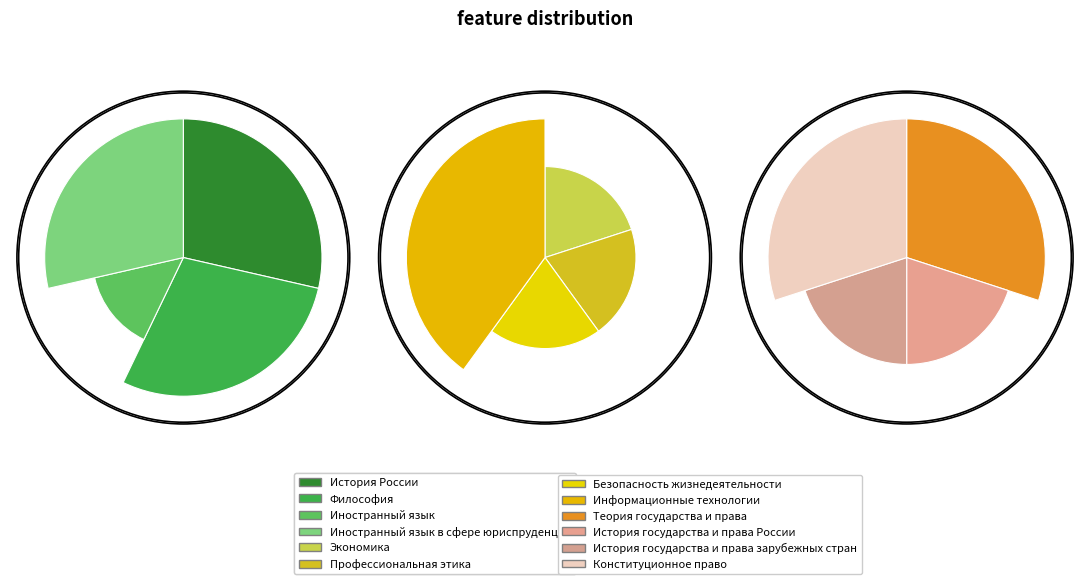

Does any single category account for the majority?

No